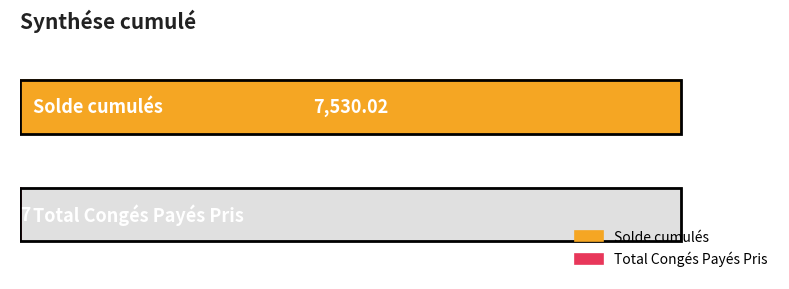

At which label is the value closest to 3773?

Total Congés Payés Pris